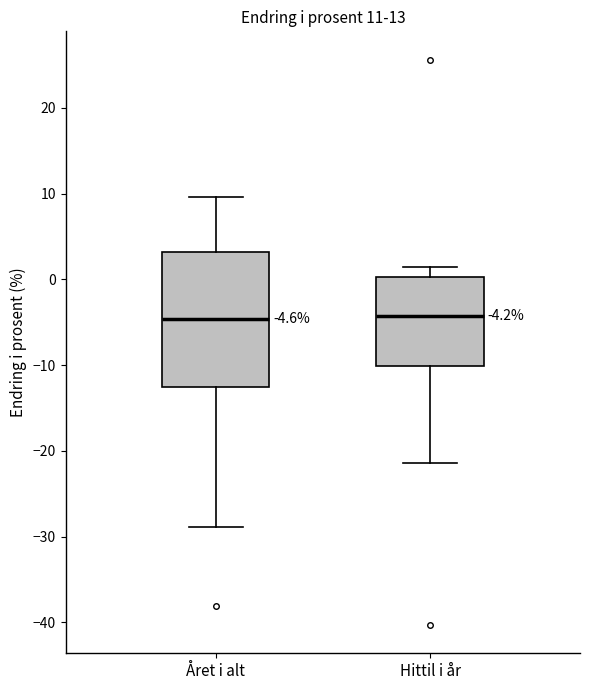

Which box is the tallest, from its lower edge to its upper edge?

Året i alt